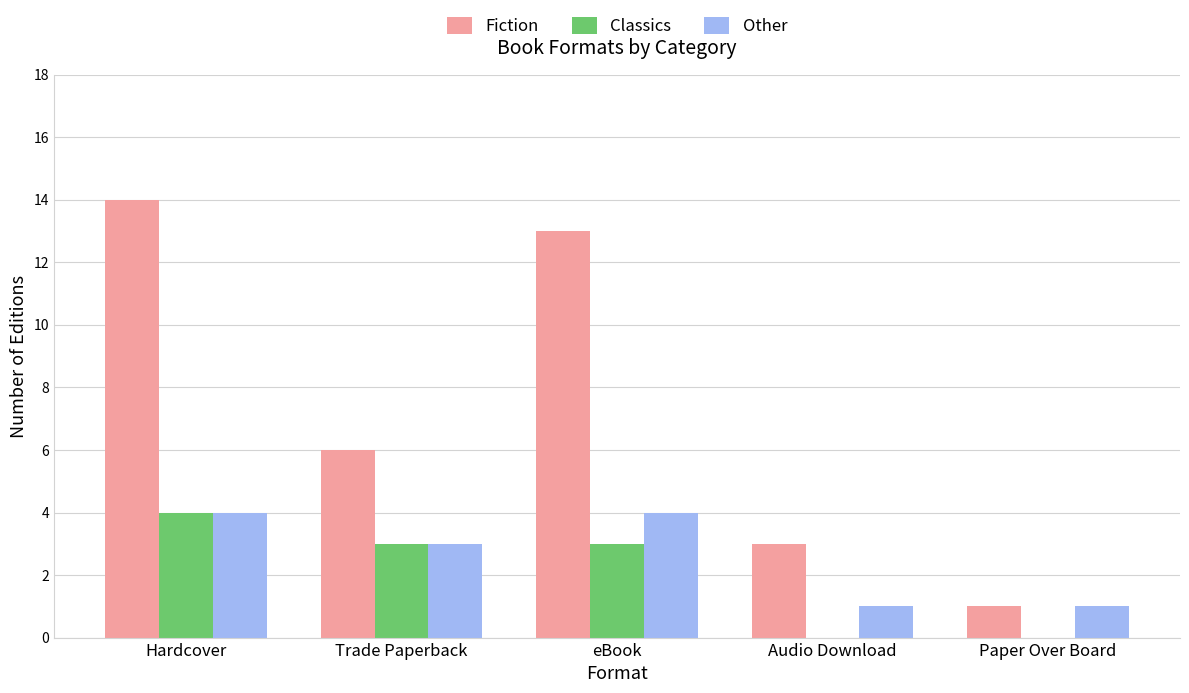

True or false: Classics has a value of 3 at eBook.

True